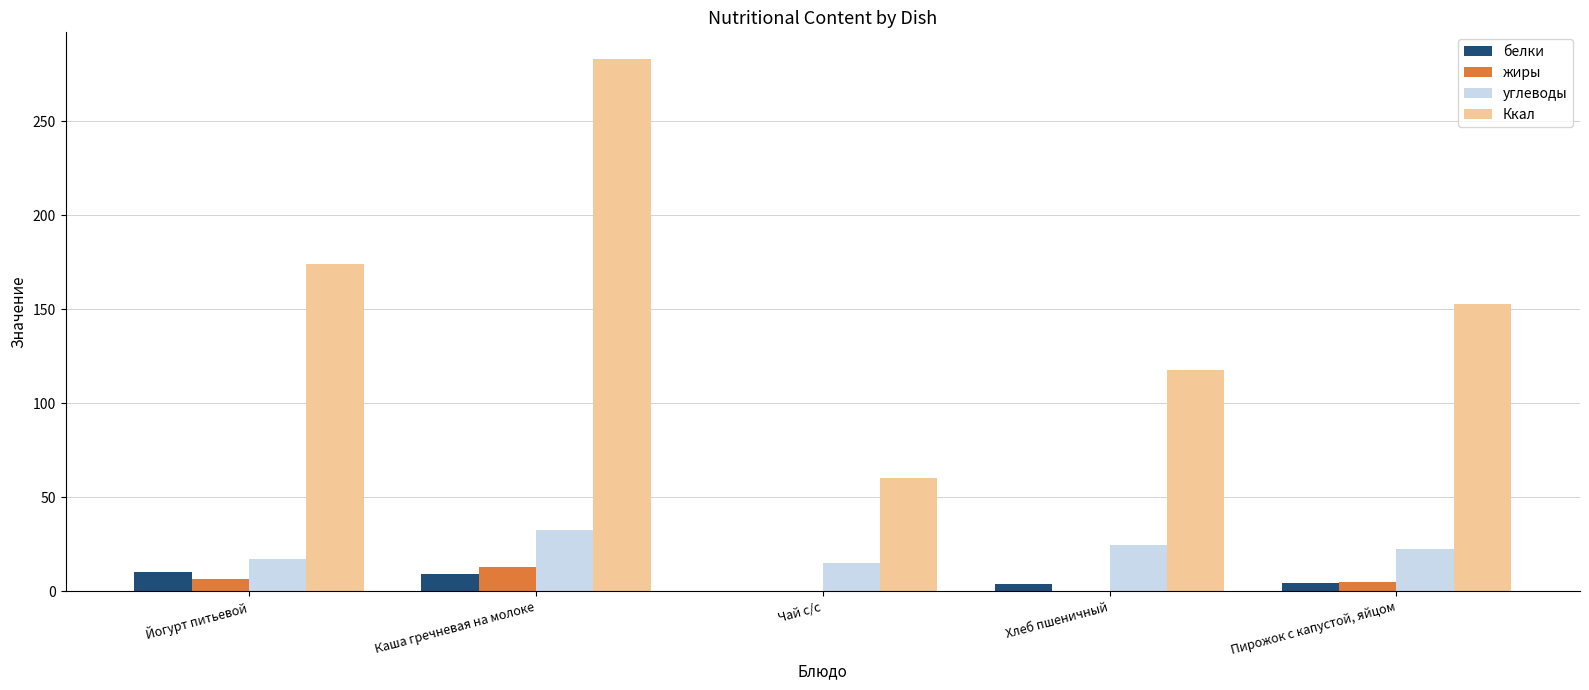

Which series has the largest total across all categories?

Ккал